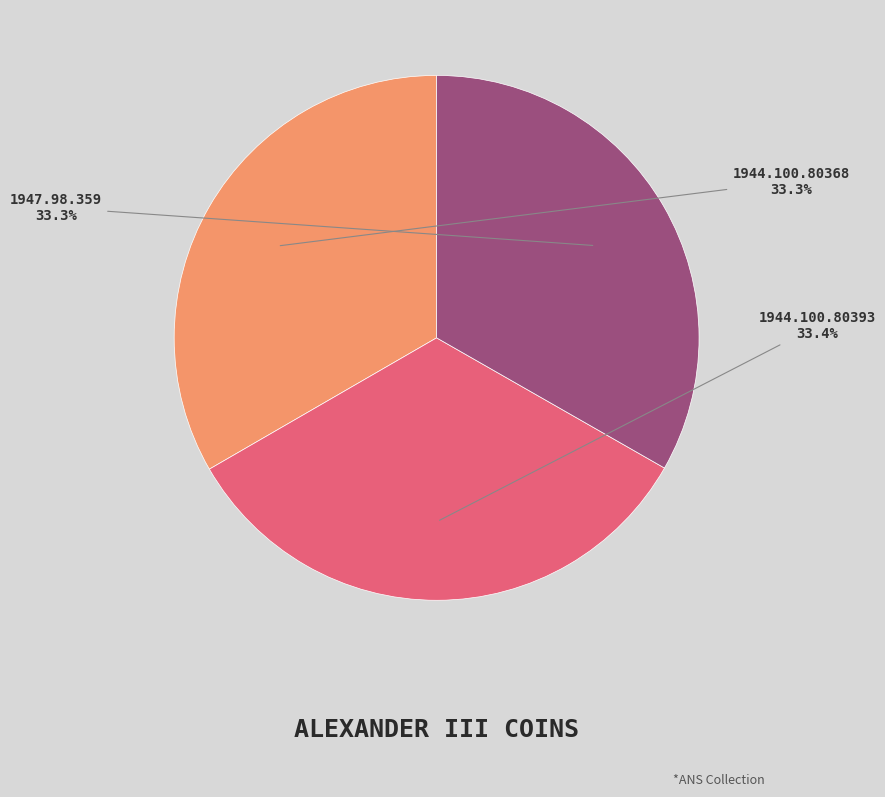

Is it true that 1944.100.80393 is 22% of the pie?

False